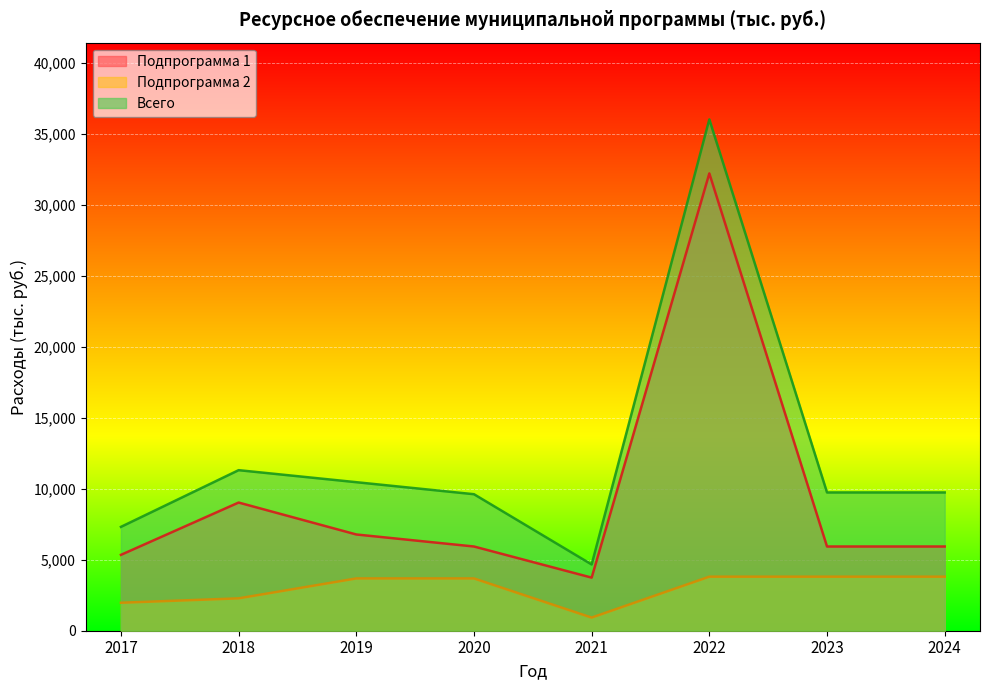

Reading left to right, transcribe all the data shown in this chart.

Подпрограмма 1: 2017=5341.4	2018=9023.9	2019=6775.9	2020=5929.0	2021=3738.0	2022=32195.0	2023=5929.0	2024=5929.0
Подпрограмма 2: 2017=1969.7	2018=2279.3	2019=3681.0	2020=3681.0	2021=925.4	2022=3804.7	2023=3804.7	2024=3804.7
Всего: 2017=7311.1	2018=11303.2	2019=10456.9	2020=9610.0	2021=4663.4	2022=35999.7	2023=9733.7	2024=9733.7